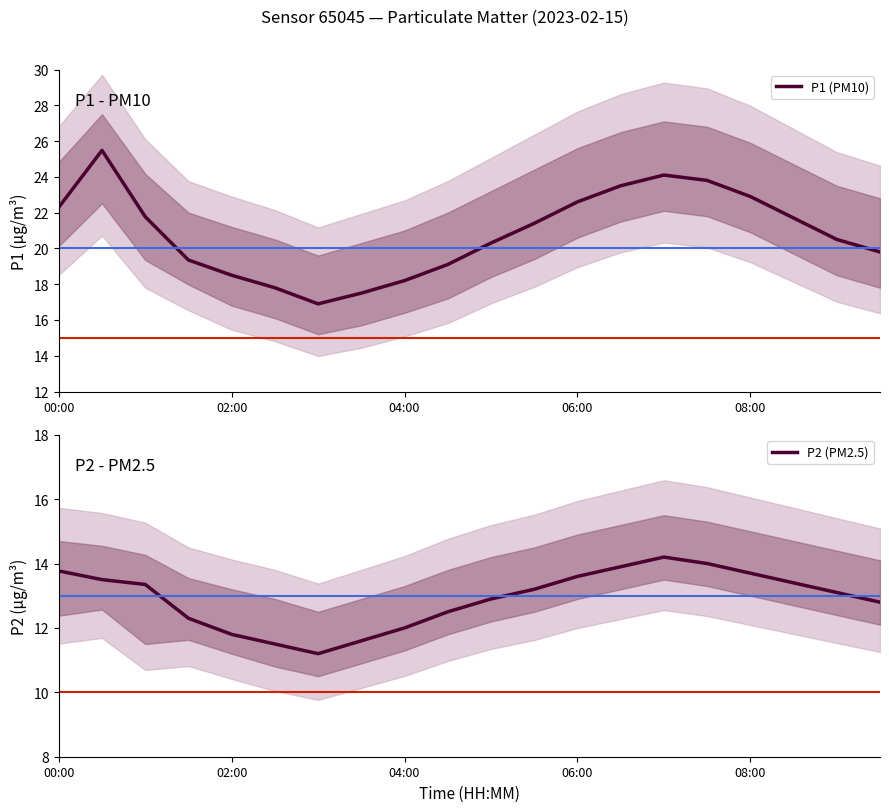

Between 6 and 19, which is larger?

19